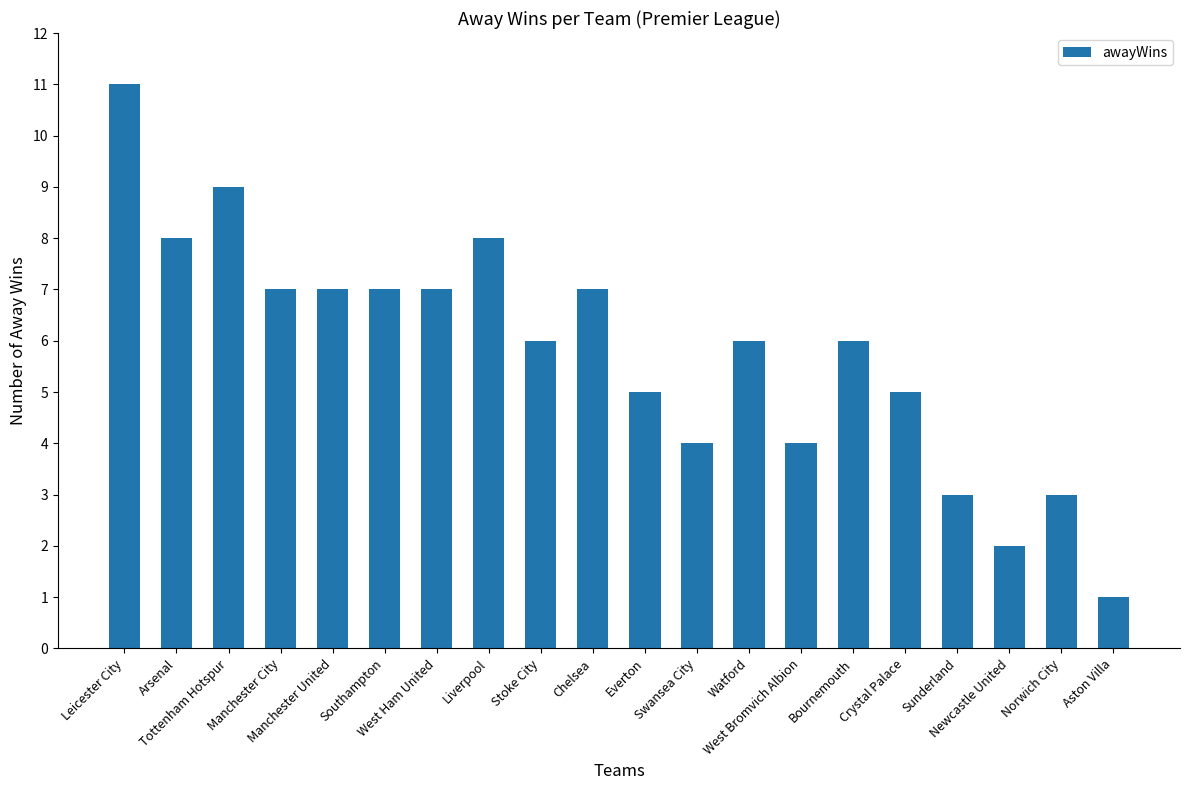

The chart shows a value of 10 at Southampton. True or false?

False